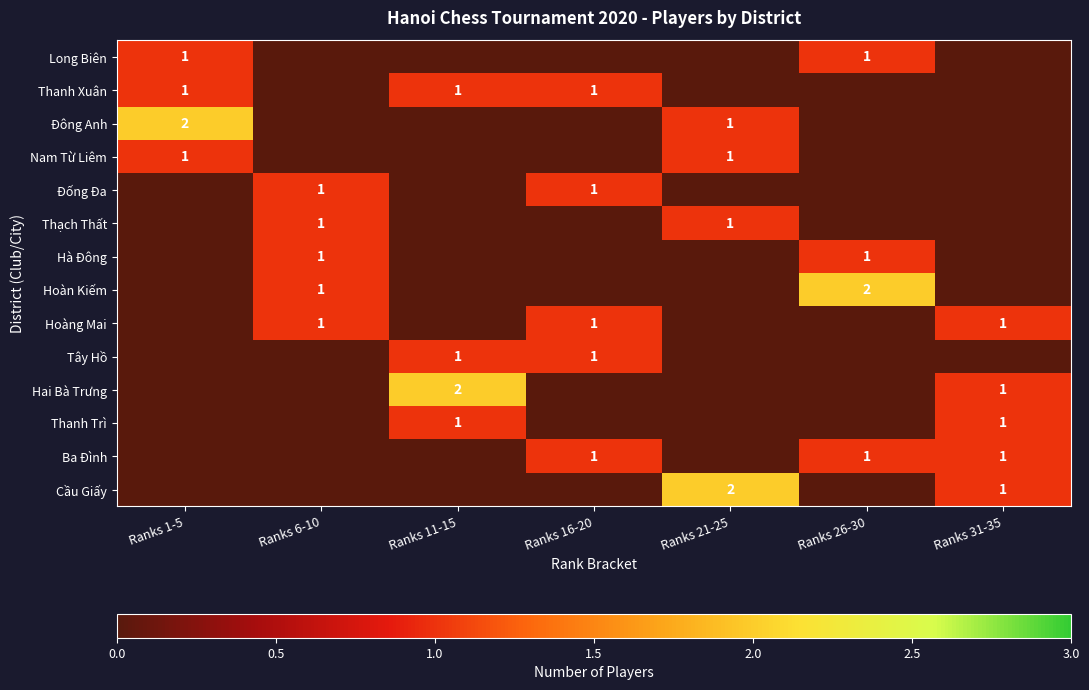

Is it true that Hoàng Mai equals 2 at Ranks 31-35?

False